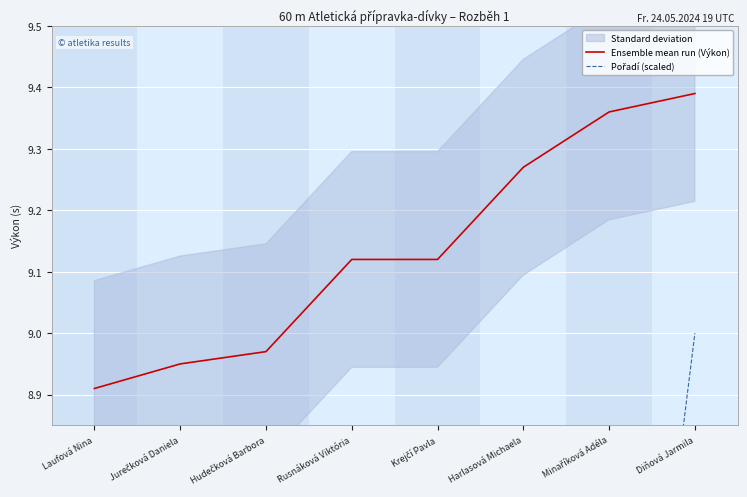

How many data points in Pořadí (scaled) are less than 5?

4